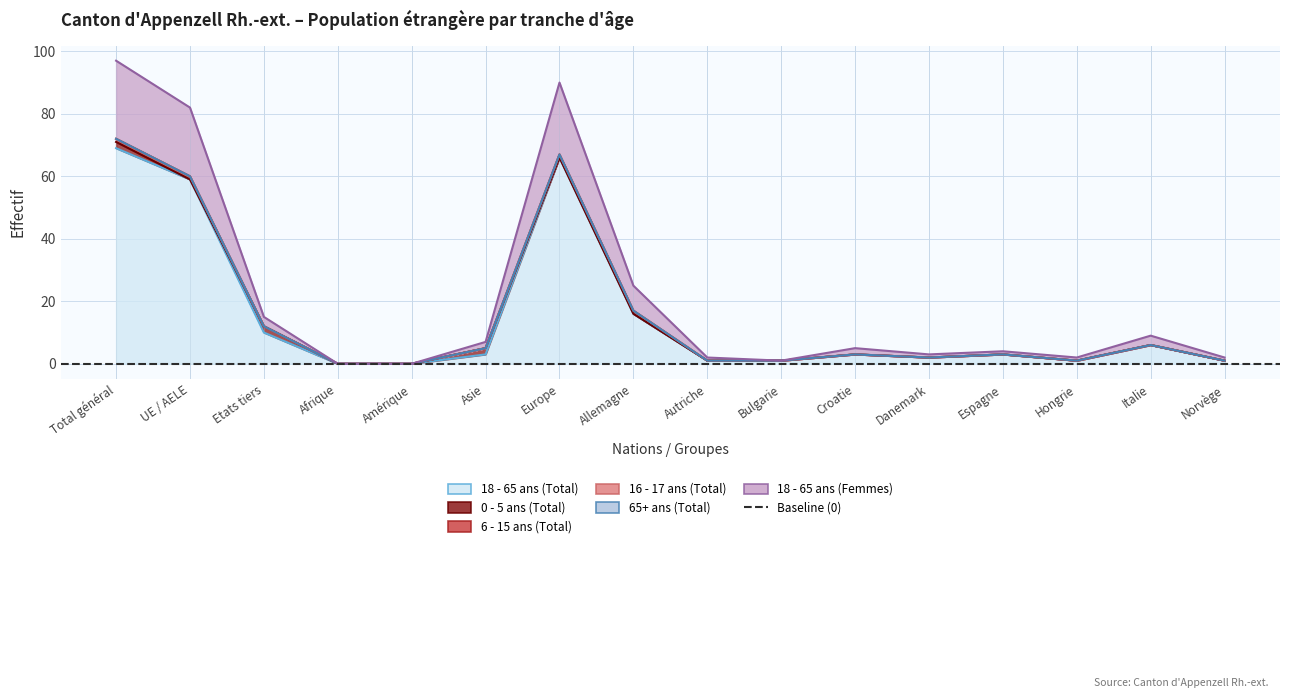

How many lines are shown in the chart?

6